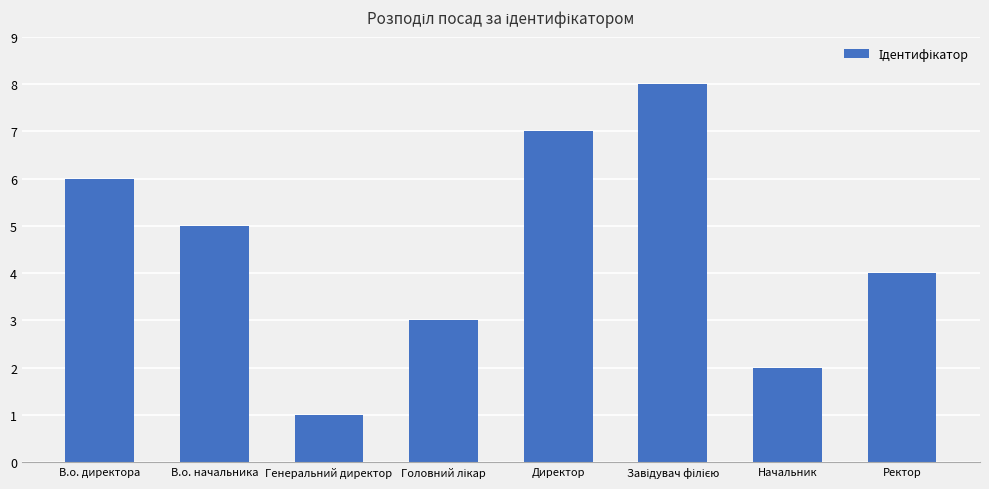

Reading left to right, what are all the values shown in this chart?

6	5	1	3	7	8	2	4